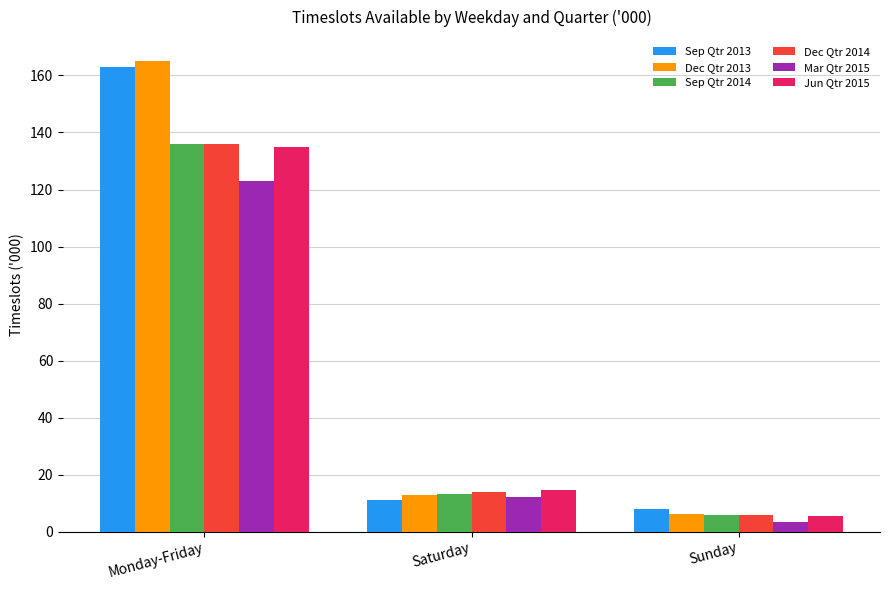

What are all the series names shown in the legend?

Sep Qtr 2013, Dec Qtr 2013, Sep Qtr 2014, Dec Qtr 2014, Mar Qtr 2015, Jun Qtr 2015